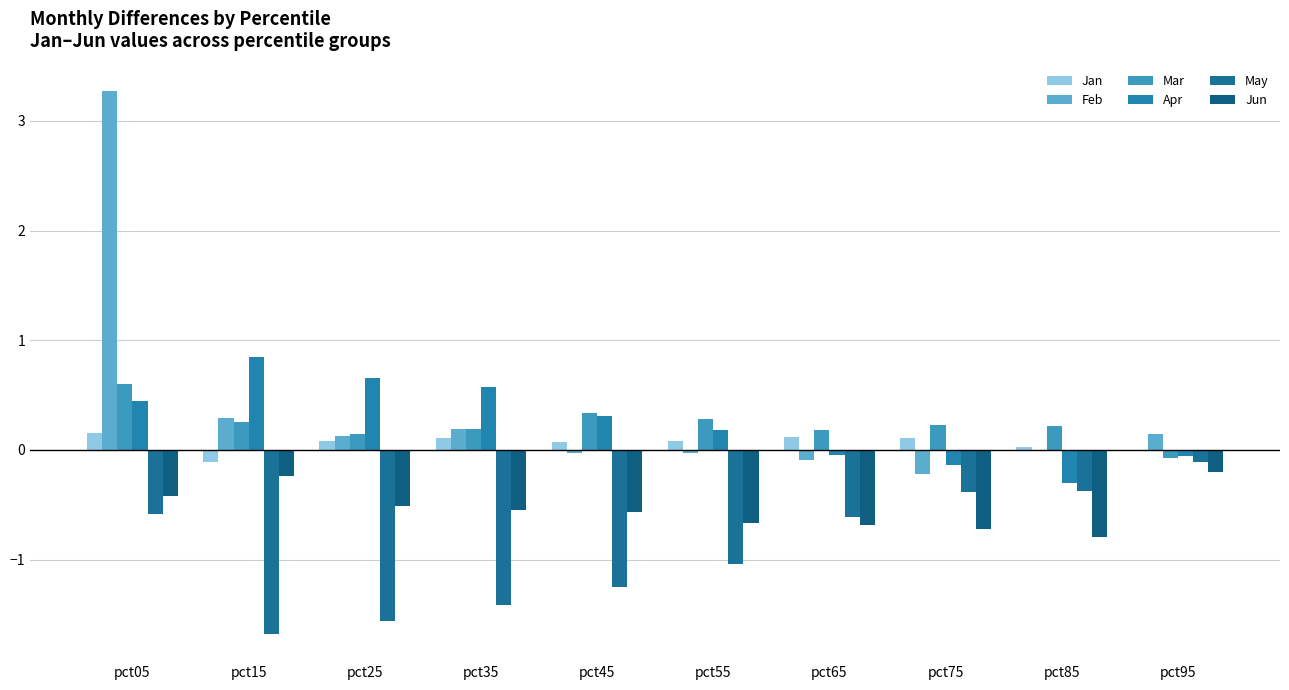

Reading left to right, what are all the values shown in this chart?

Jan: 0.2	-0.1	0.1	0.1	0.1	0.1	0.1	0.1	0.0	0.0
Feb: 3.3	0.3	0.1	0.2	-0.0	-0.0	-0.1	-0.2	-0.0	0.1
Mar: 0.6	0.3	0.1	0.2	0.3	0.3	0.2	0.2	0.2	-0.1
Apr: 0.4	0.9	0.7	0.6	0.3	0.2	-0.0	-0.1	-0.3	-0.1
May: -0.6	-1.7	-1.6	-1.4	-1.3	-1.0	-0.6	-0.4	-0.4	-0.1
Jun: -0.4	-0.2	-0.5	-0.5	-0.6	-0.7	-0.7	-0.7	-0.8	-0.2